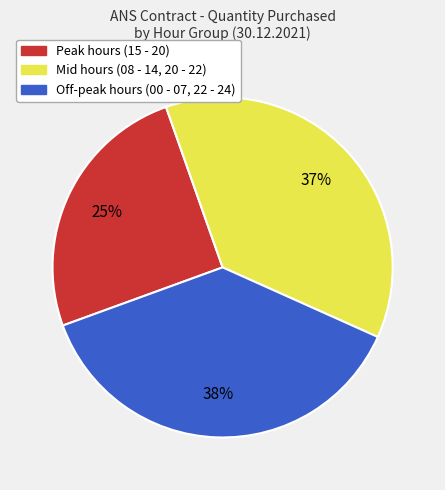

To the nearest percent, what is the average slice percentage?

33%